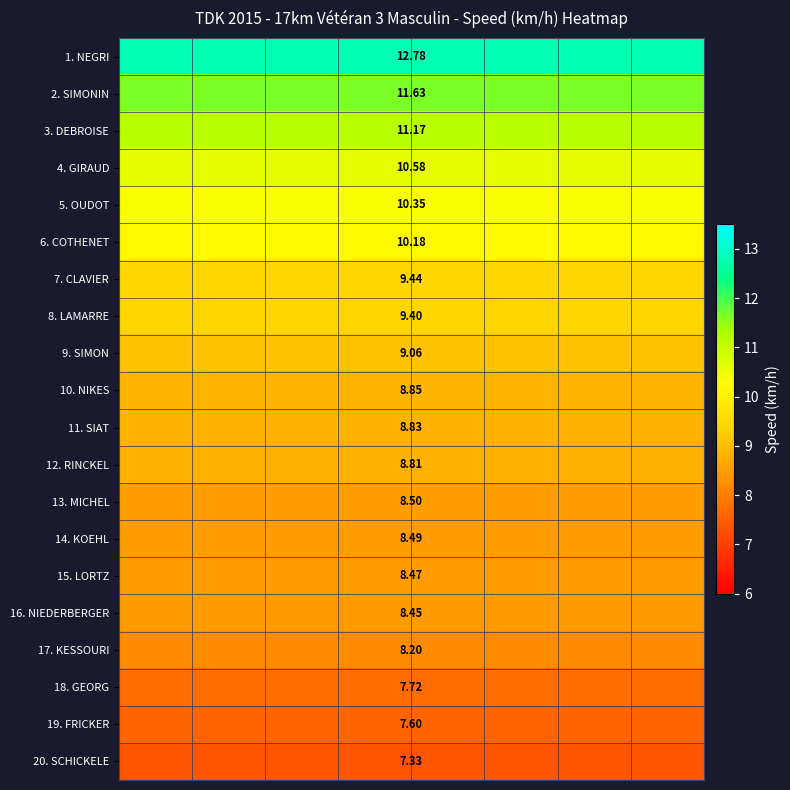

What is the minimum value shown in the chart?

7.3